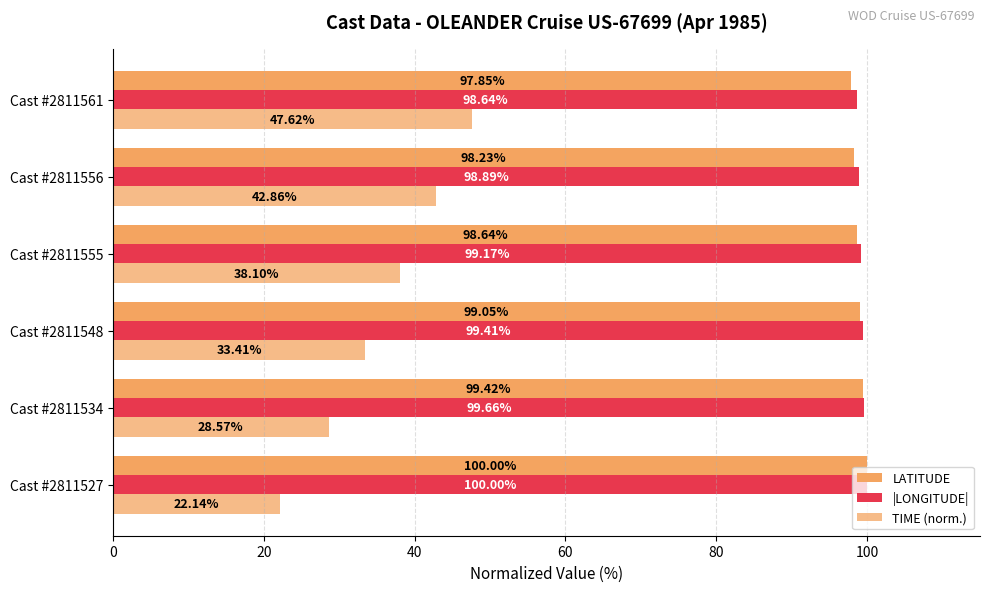

How many data points in |LONGITUDE| are less than 99?

2